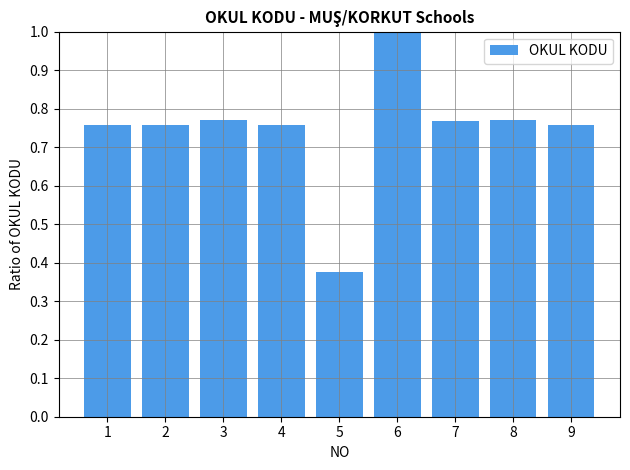

How many values are between 0 and 1?

9